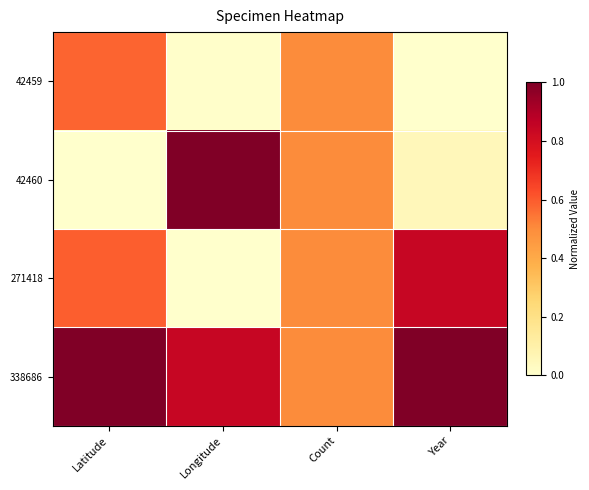

Which series has the largest range (max minus min)?

42460